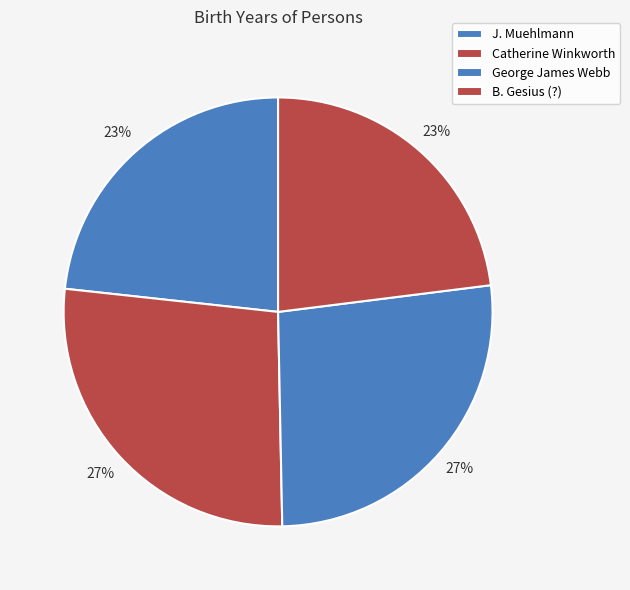

Count the number of slices in the pie.

4